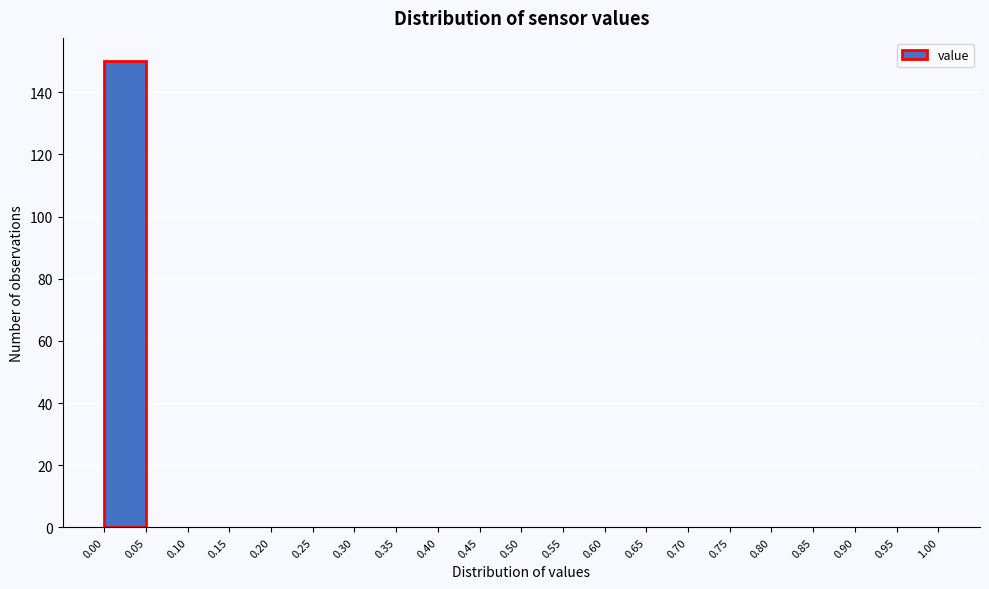

Which range on the x-axis has the tallest bar?

0.00 to 0.05